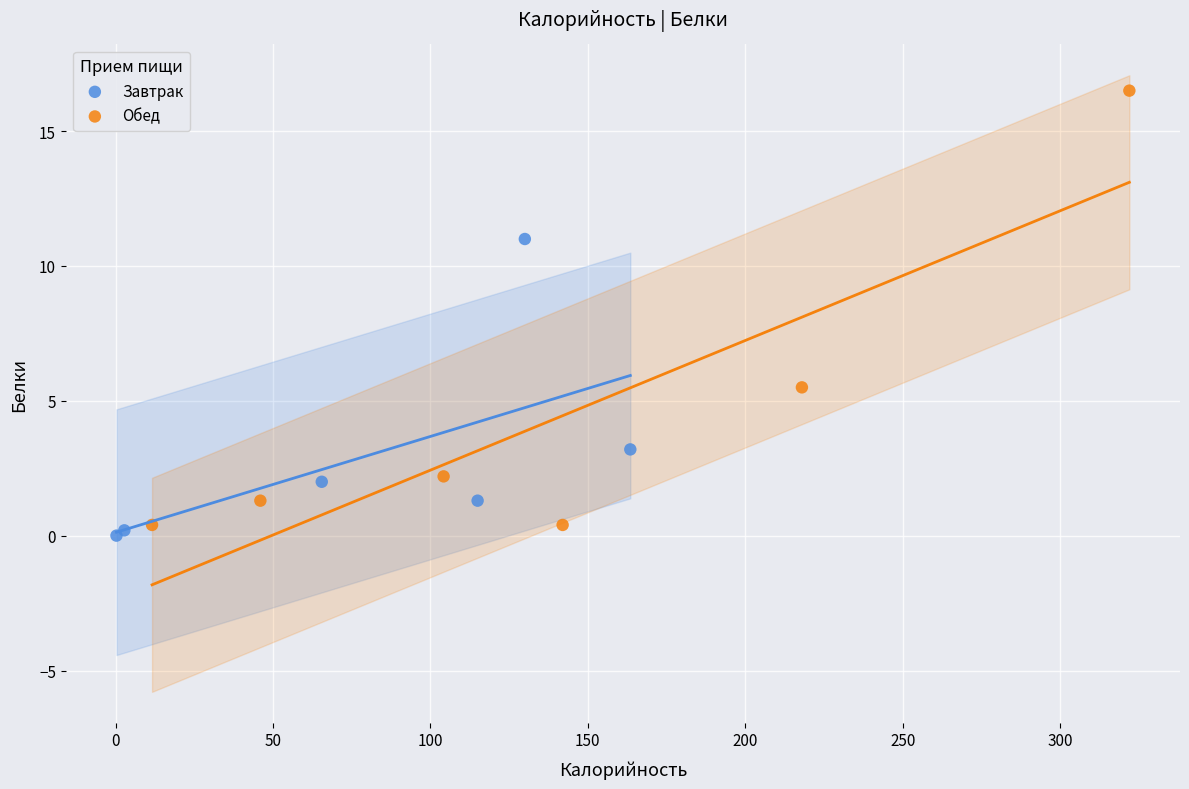

Which series has the widest spread of Y values?

Обед